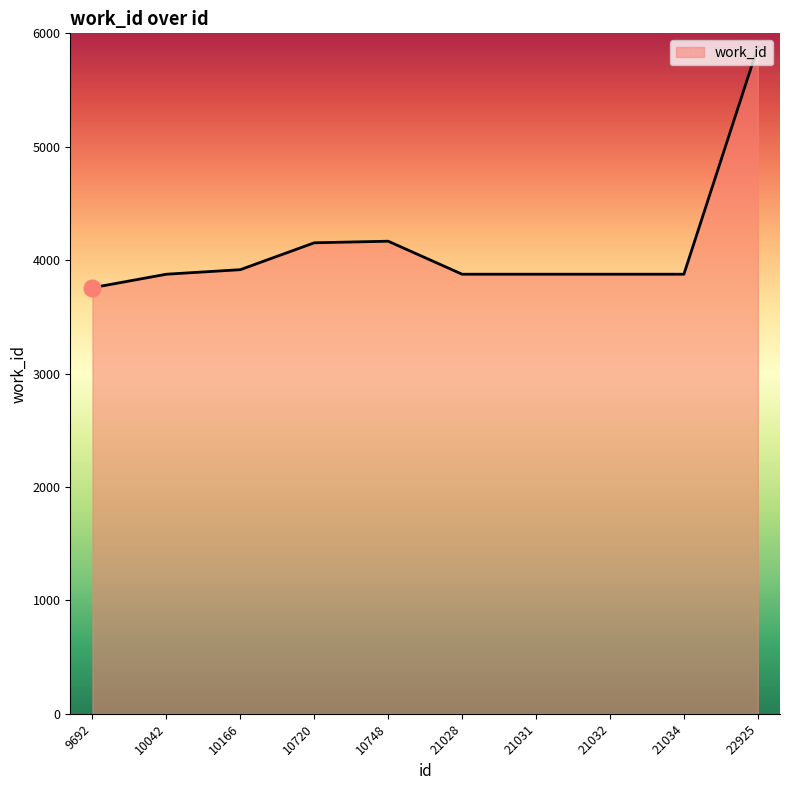

What is the ratio of the value at 21032 to the value at 21028?

1.0